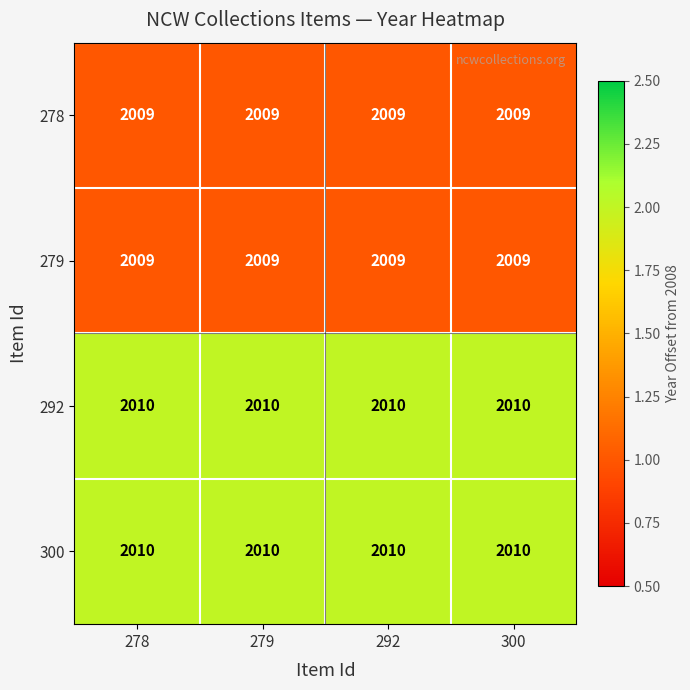

The value of 300 at 300 is 3299. True or false?

False